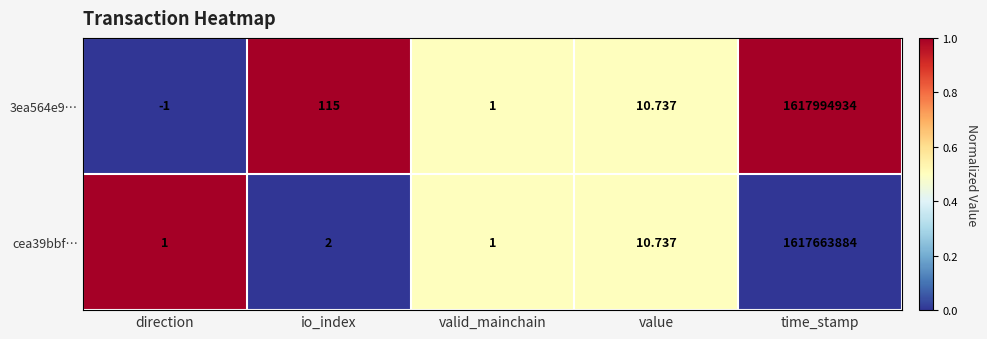

Which category has the lowest value in the 3ea564e9… series?

direction